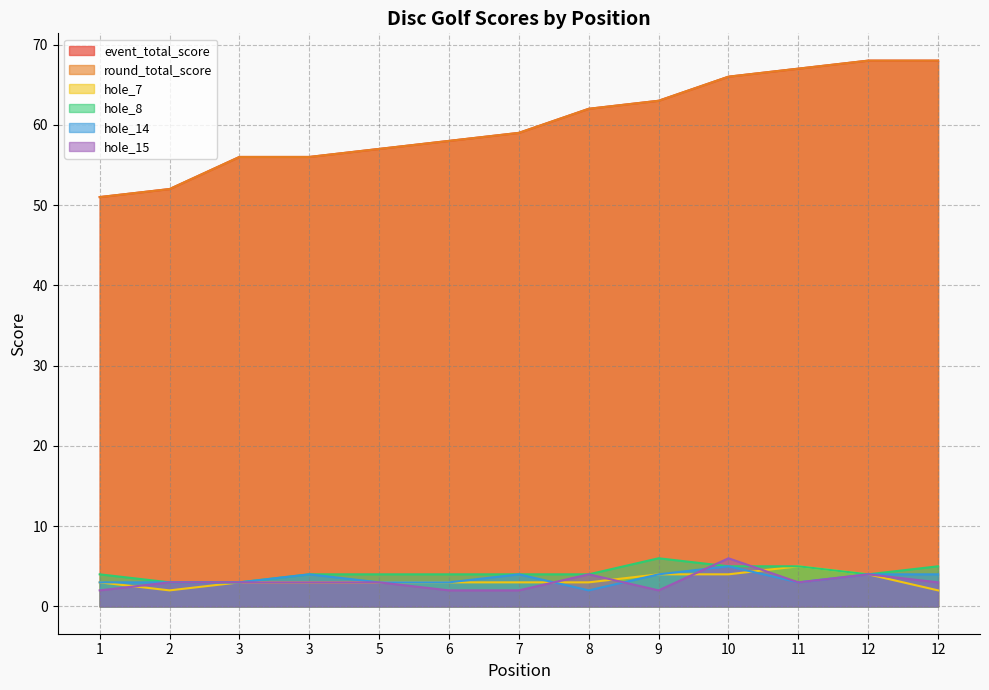

True or false: hole_8 has more than 0 interior local peaks.

True